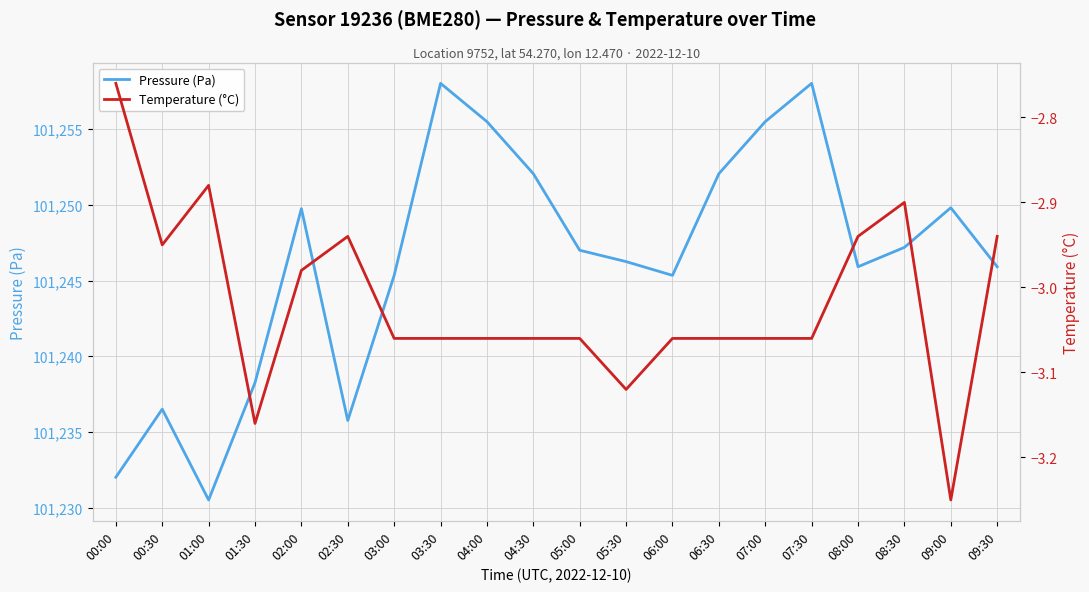

List the series in order of their peak value, lowest first.

Temperature (°C), Pressure (Pa)